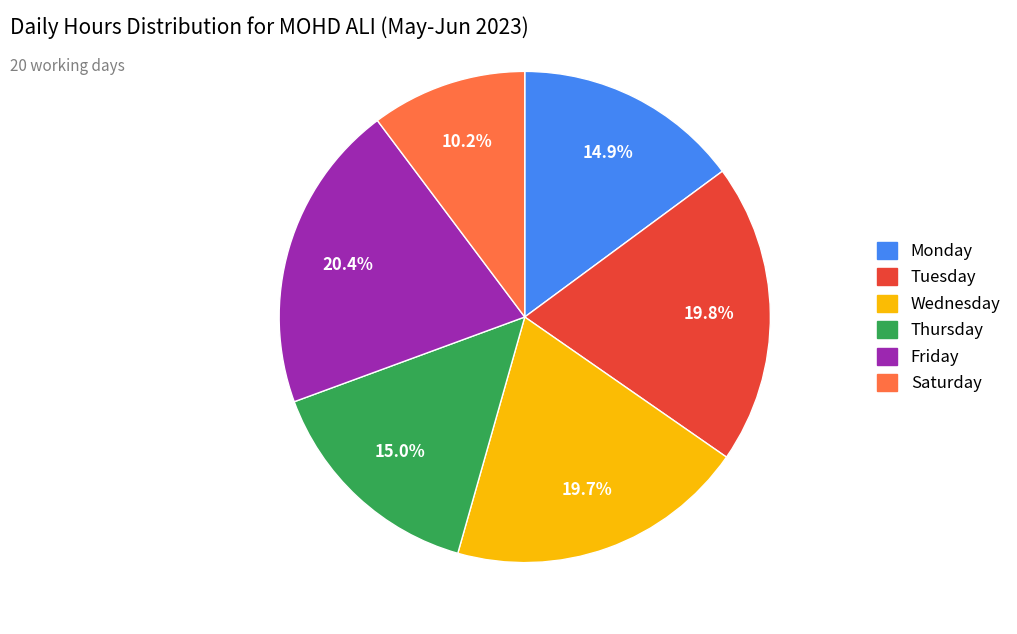

Is there any slice that represents more than half of the pie?

No